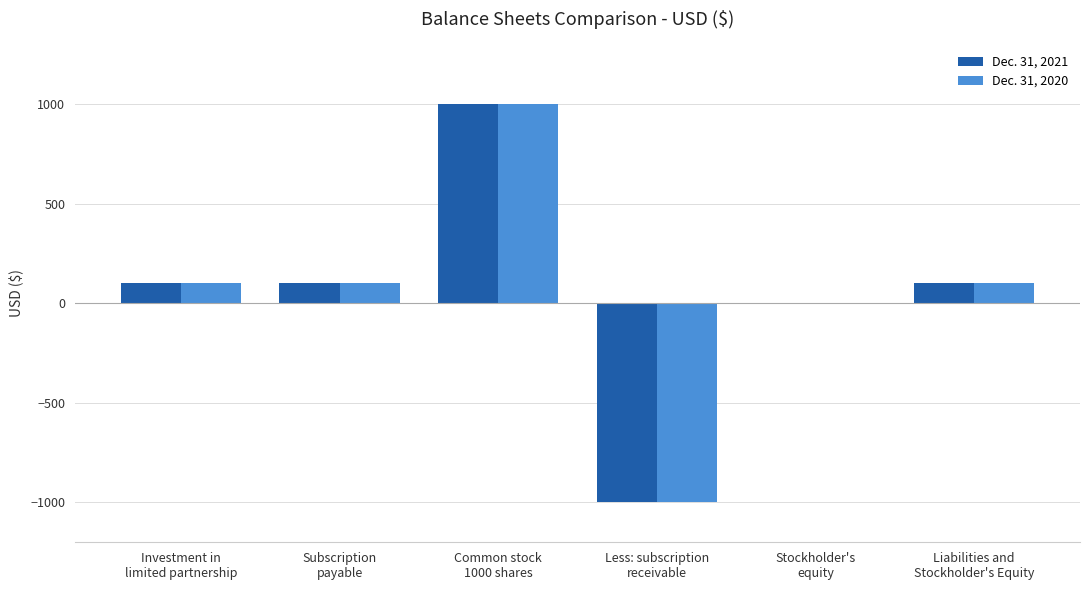

At which label is Dec. 31, 2020 closest to 0?

Stockholder's
equity